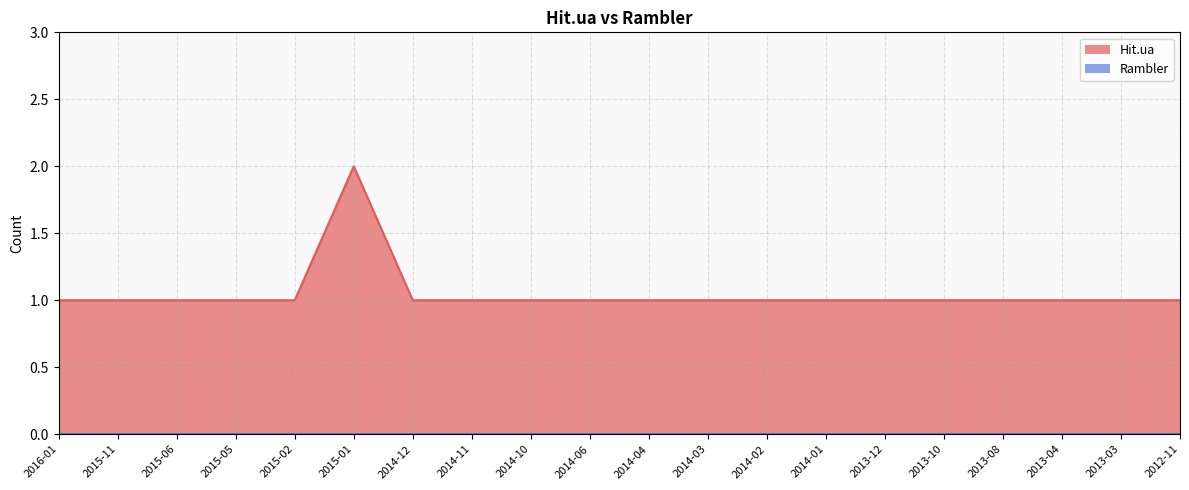

Rank the categories by value from highest to lowest.

2015-01, 2016-01, 2015-11, 2015-06, 2015-05, 2015-02, 2014-12, 2014-11, 2014-10, 2014-06, 2014-04, 2014-03, 2014-02, 2014-01, 2013-12, 2013-10, 2013-08, 2013-04, 2013-03, 2012-11